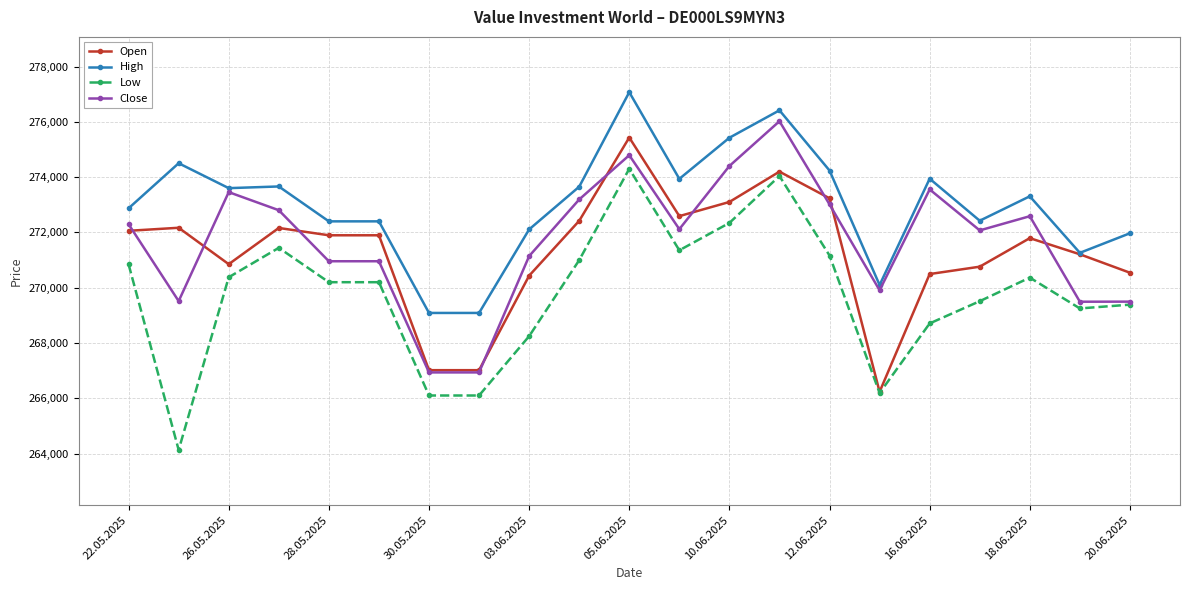

What is the value of the Low point at the 4th from the left?

271444